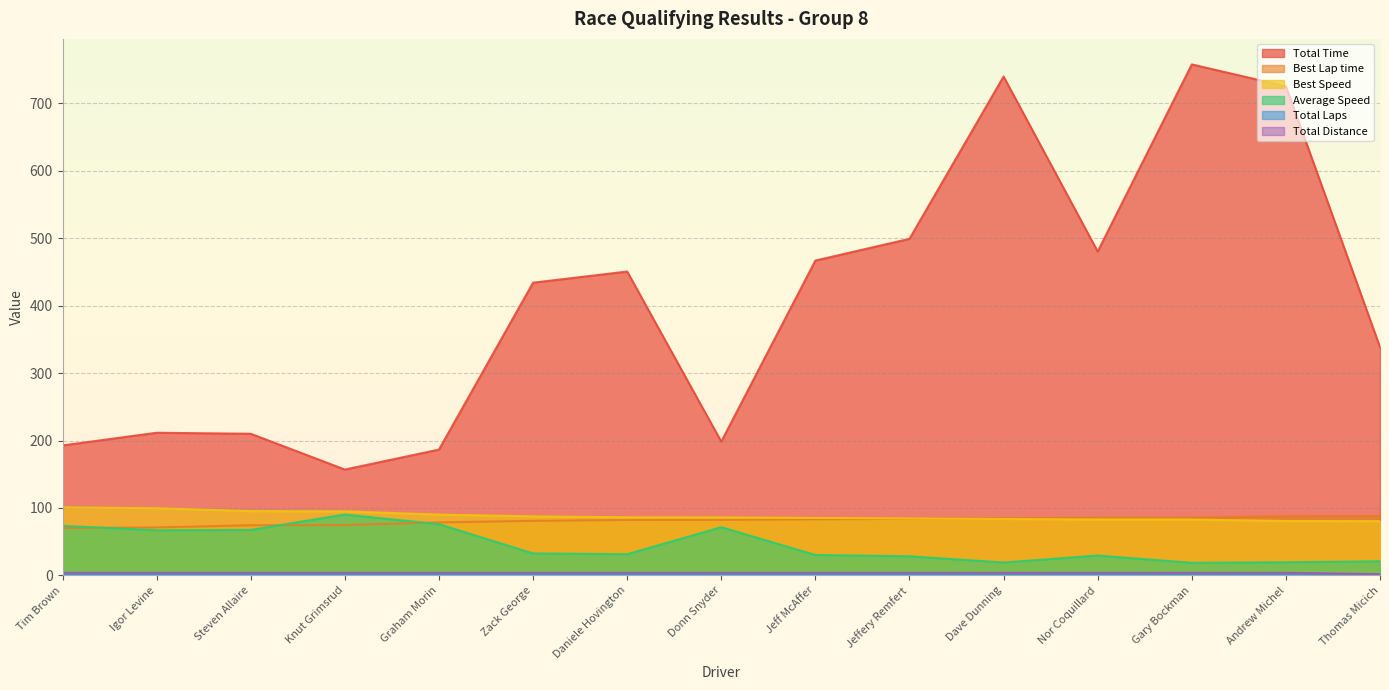

What is the sum of all Best Speed values?

1321.0